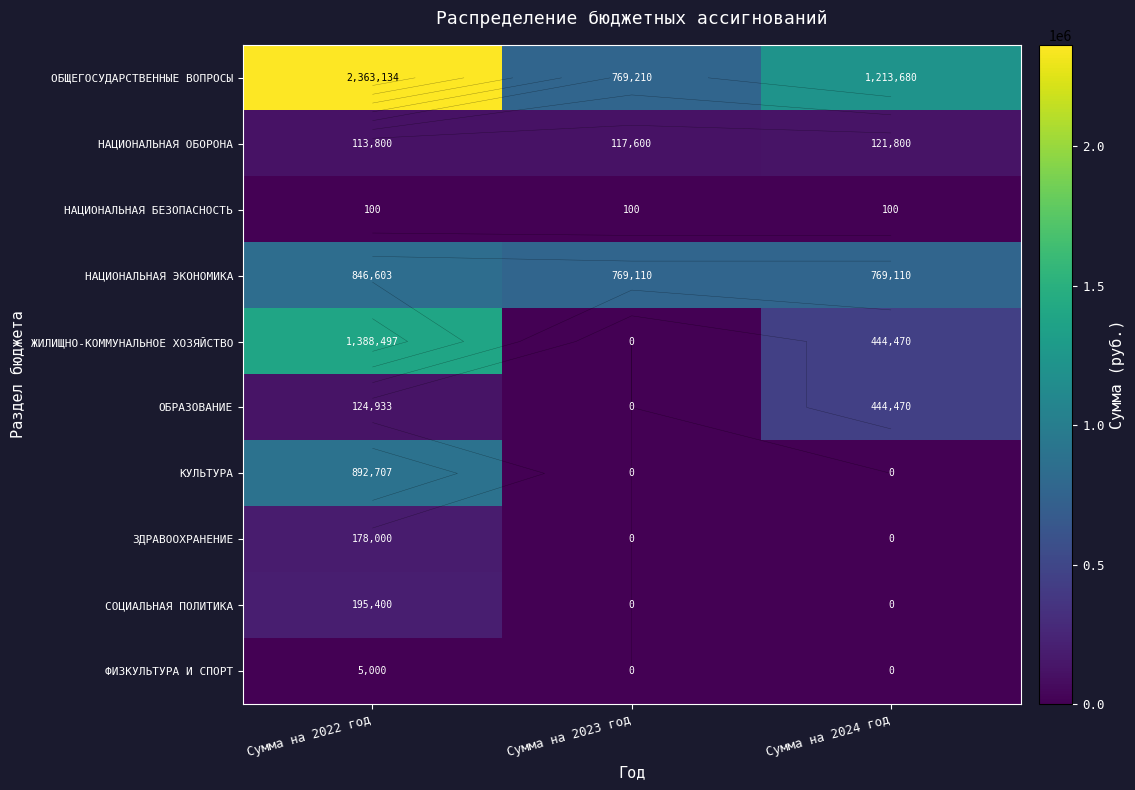

How many values in the ОБЩЕГОСУДАРСТВЕННЫЕ ВОПРОСЫ series are below 1213680?

1